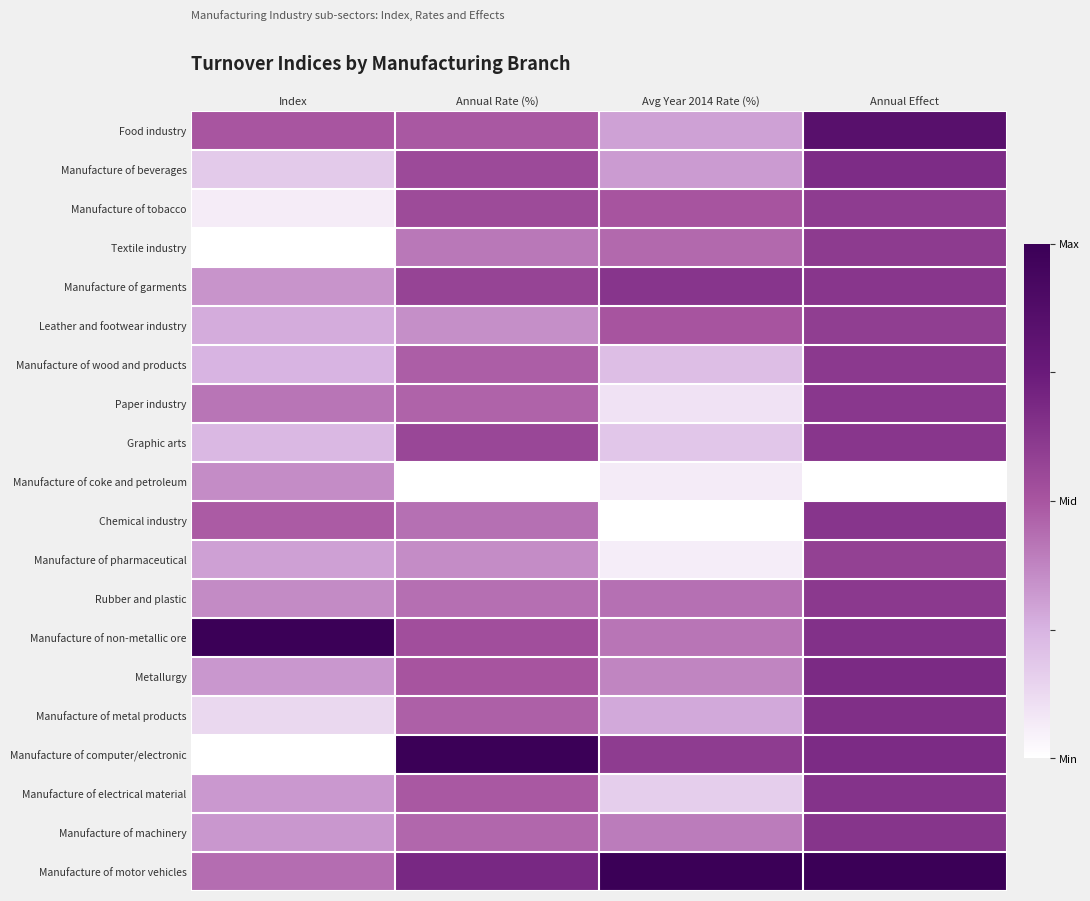

List the series in order of their peak value, lowest first.

Manufacture of coke and petroleum, Manufacture of pharmaceutical, Leather and footwear industry, Manufacture of tobacco, Textile industry, Manufacture of wood and products, Rubber and plastic, Paper industry, Graphic arts, Chemical industry, Manufacture of garments, Manufacture of machinery, Manufacture of electrical material, Manufacture of metal products, Manufacture of beverages, Metallurgy, Food industry, Manufacture of non-metallic ore, Manufacture of computer/electronic, Manufacture of motor vehicles